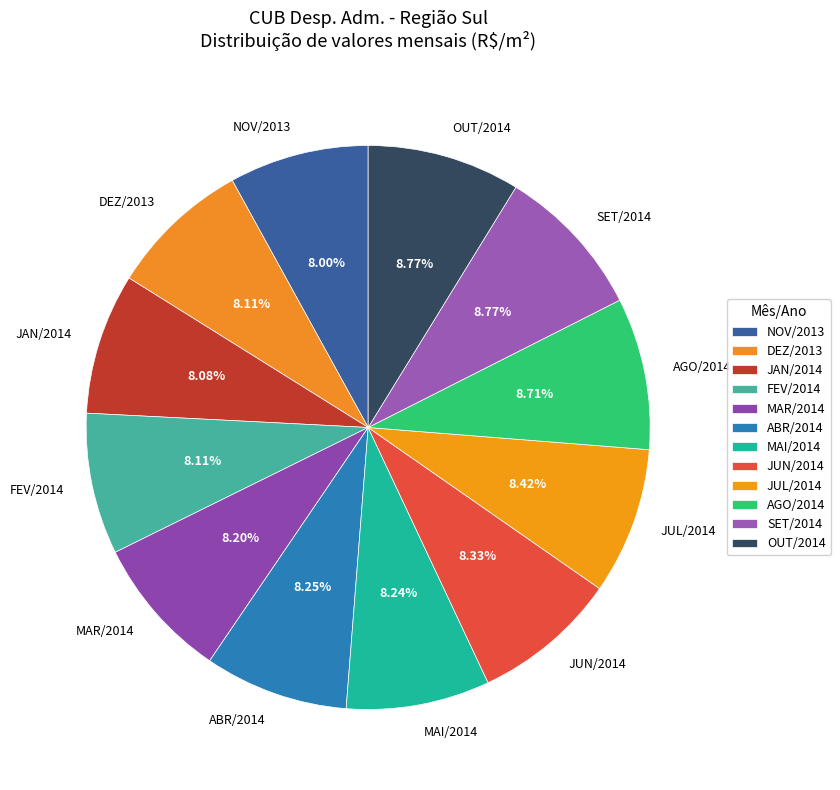

Approximately how many times larger is the value at AGO/2014 compared to MAR/2014?

1.1